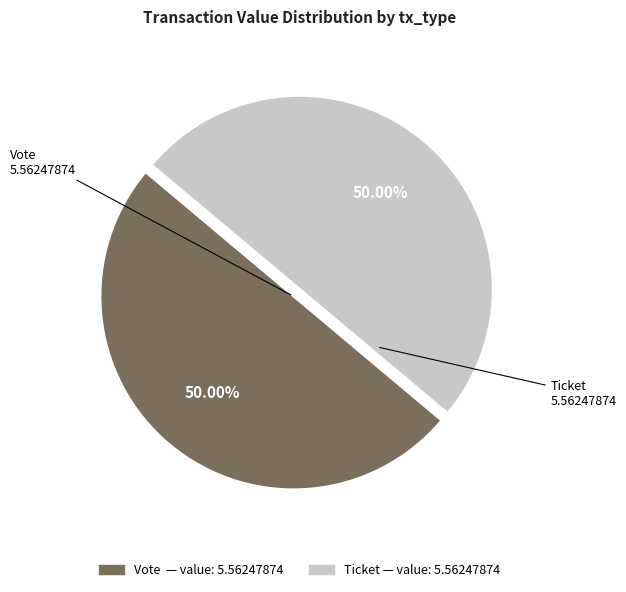

Count the number of slices in the pie.

2